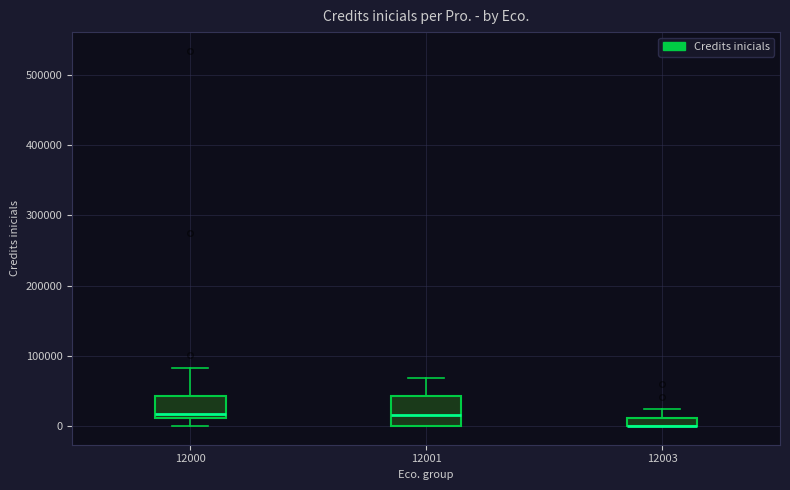

Where is the upper edge of the box at x = 12001 on the y-axis? The values are not printed on the chart, so give them approximately, as read against the axis.

40000